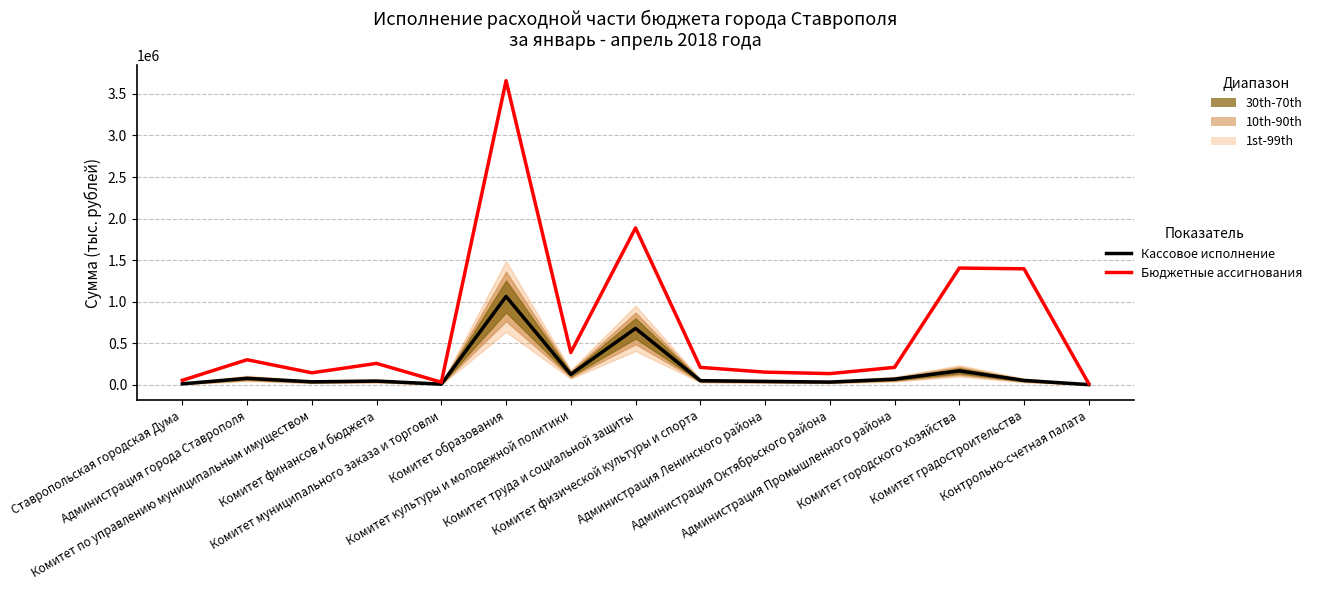

Which has a higher value, Комитет градостроительства or Комитет муниципального заказа и торговли?

Комитет градостроительства